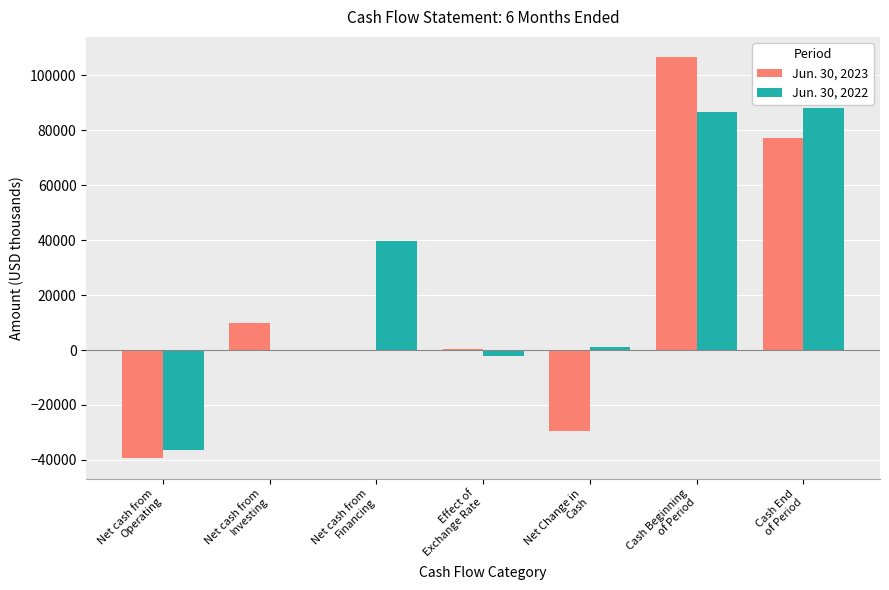

Which series changed the most between Effect of
Exchange Rate and Cash Beginning
of Period?

Jun. 30, 2023